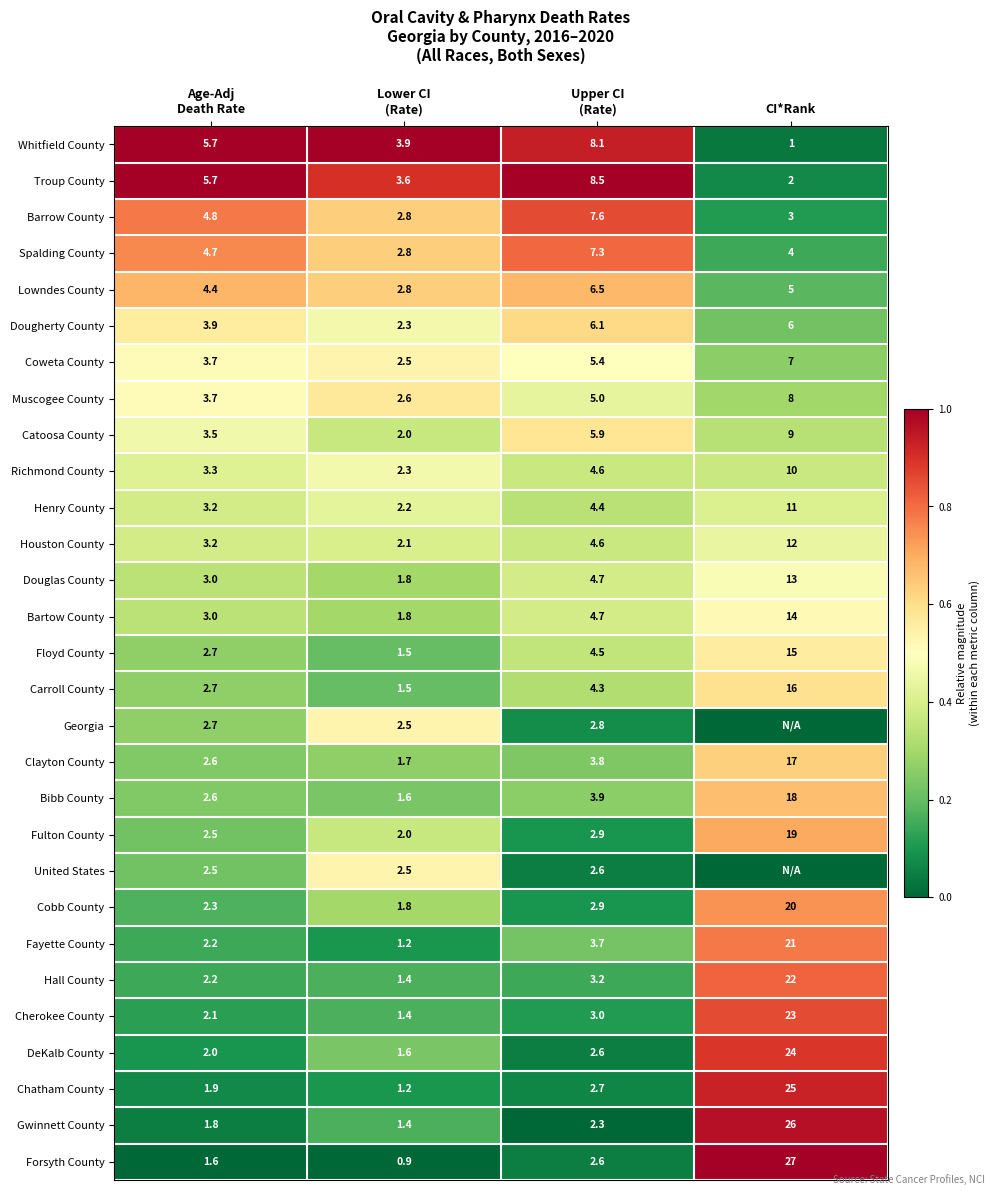

What is the lowest value of the Cobb County series?

1.8